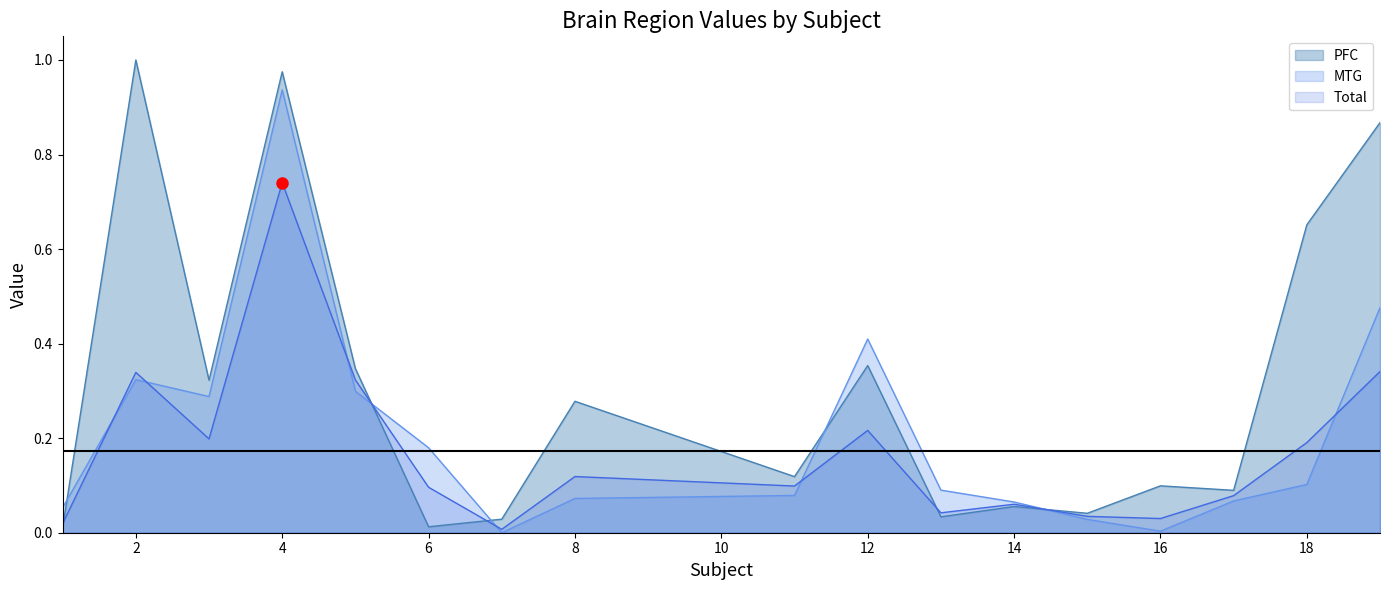

List the series in order of their peak value, lowest first.

Total, MTG, PFC